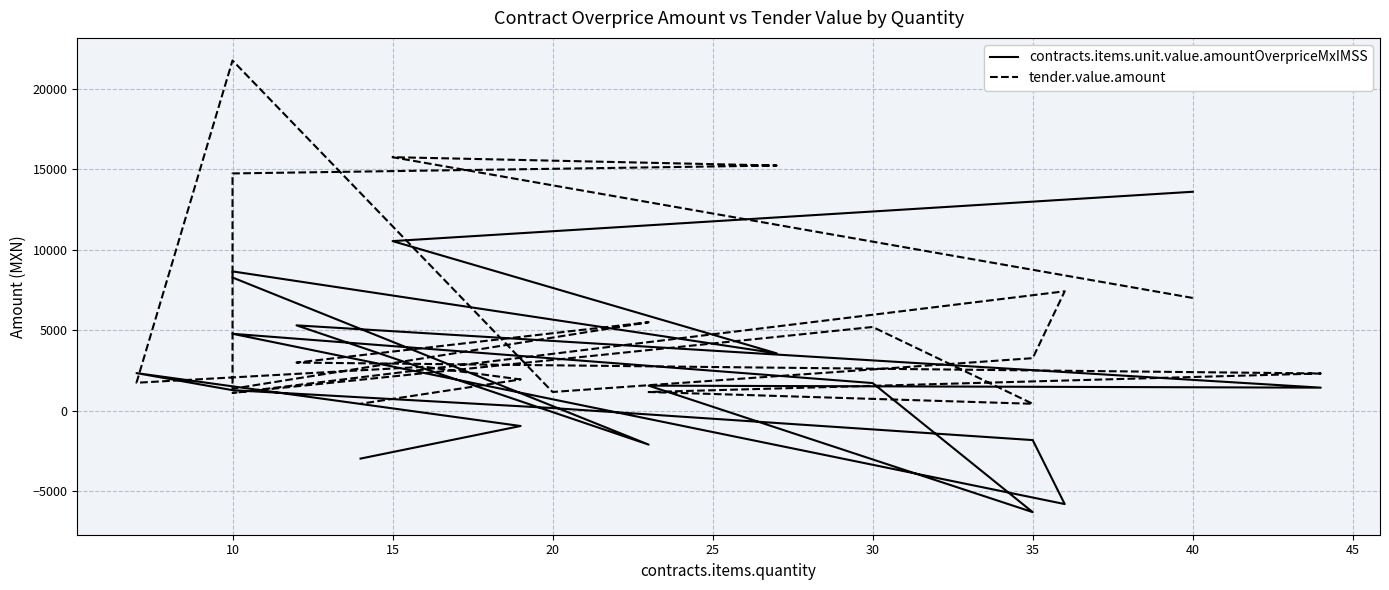

Which series has the largest total across all categories?

tender.value.amount